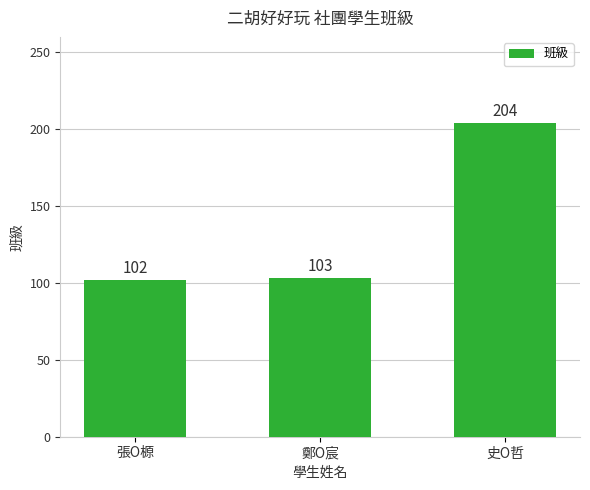

How many data points does each series have?

3